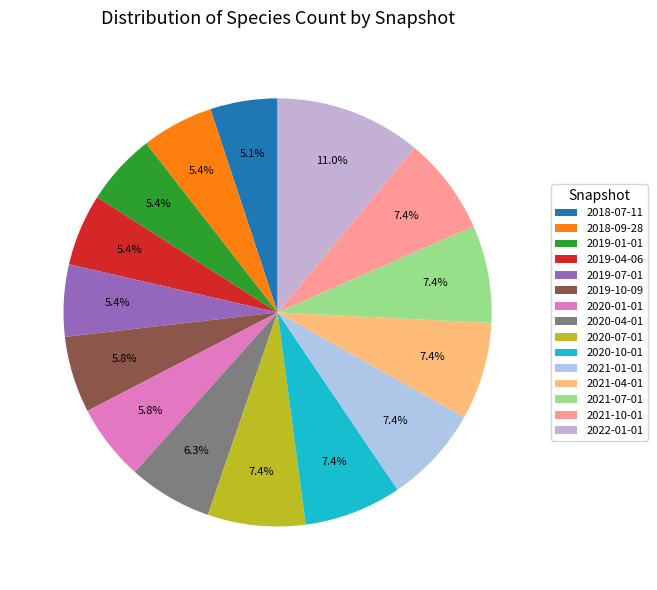

Is it true that 2020-01-01 is 1% of the pie?

False